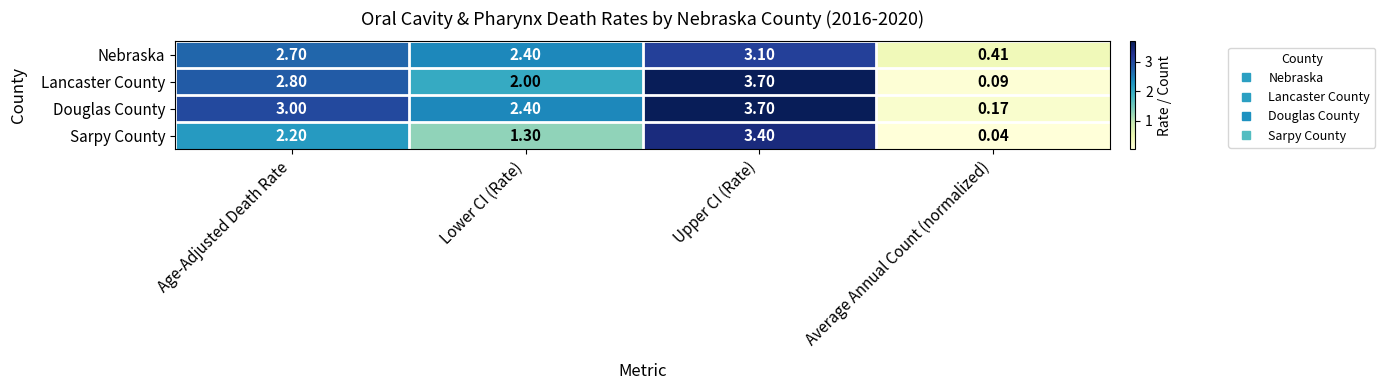

Count the number of categories in the chart.

4